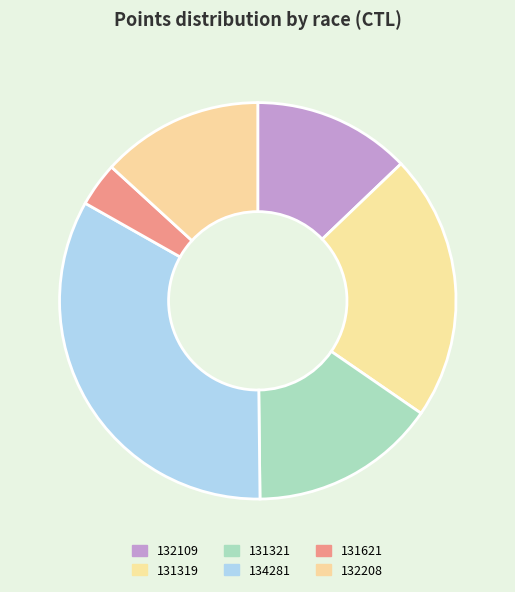

To the nearest percent, what percentage of the pie is 134281?

33%